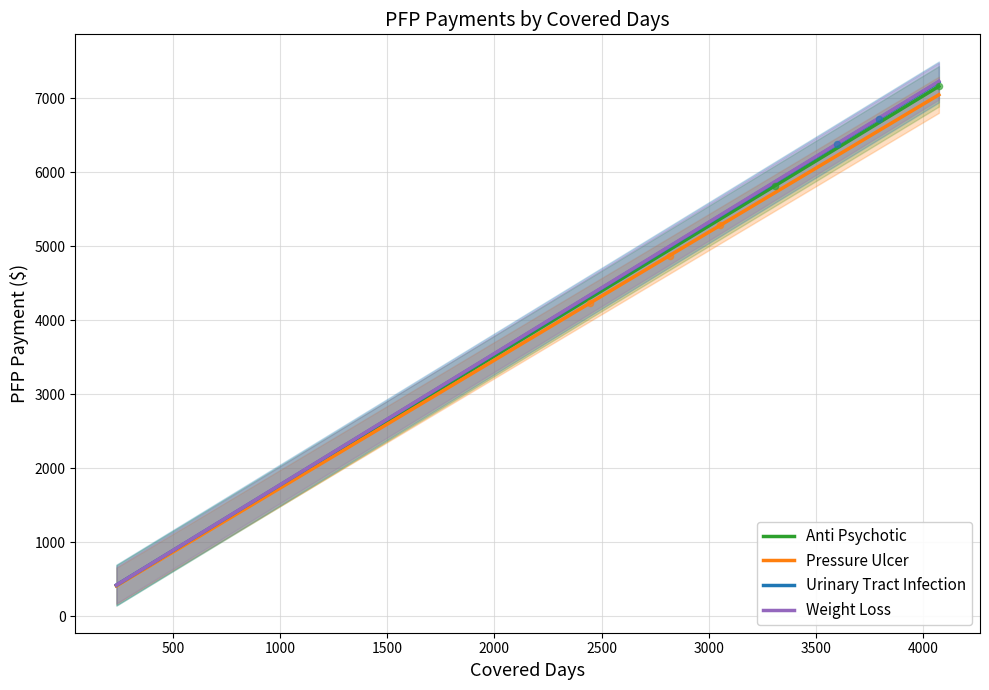

At how many categories does at least one series exceed 6456?

4